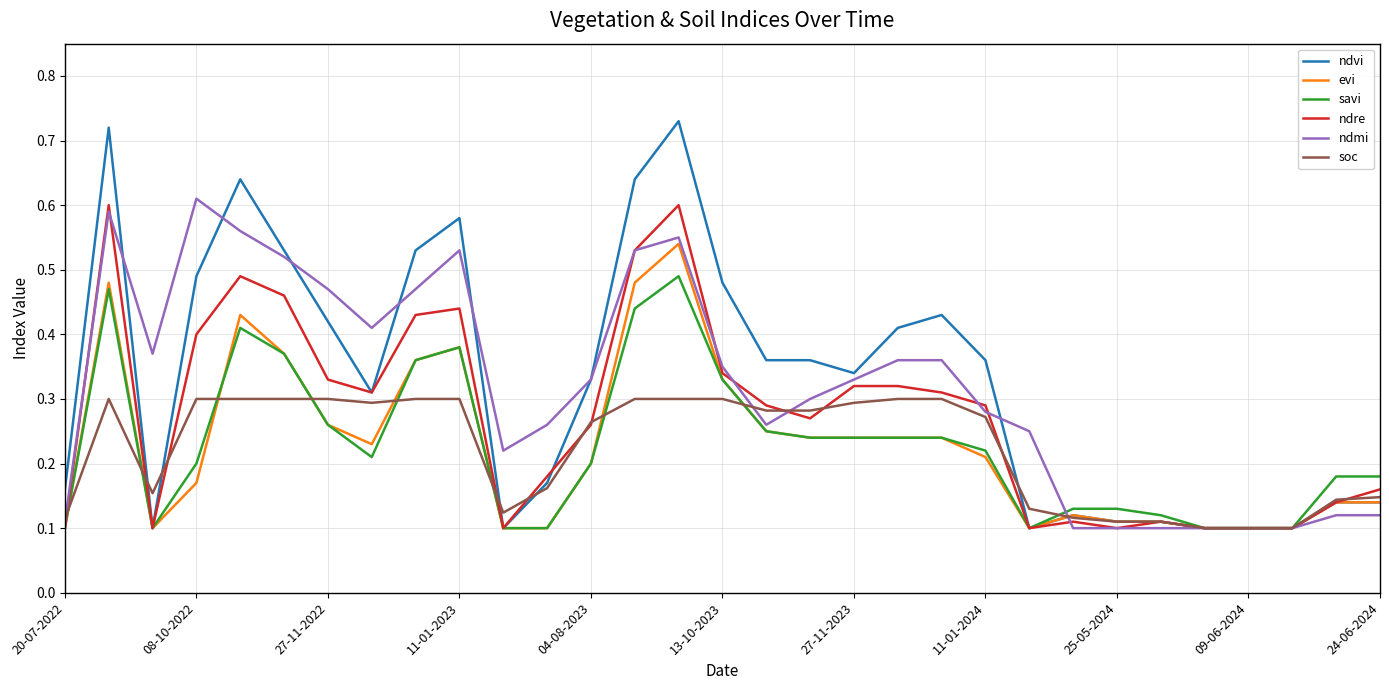

True or false: evi and soc intersect in this chart.

True